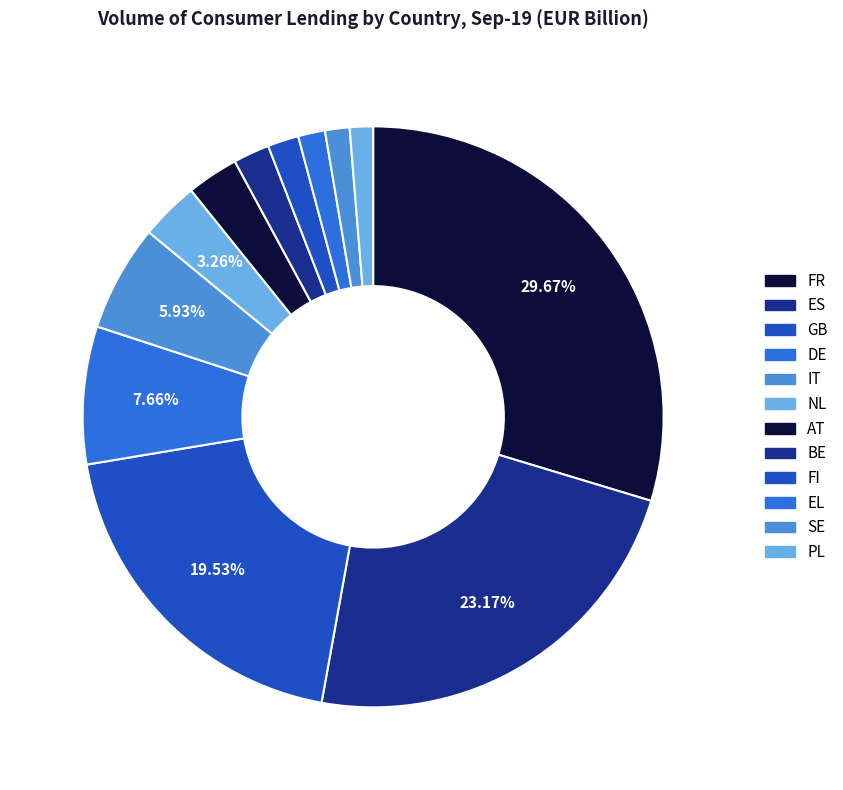

To the nearest percent, what is the difference between the largest and smallest slice percentages?

28%